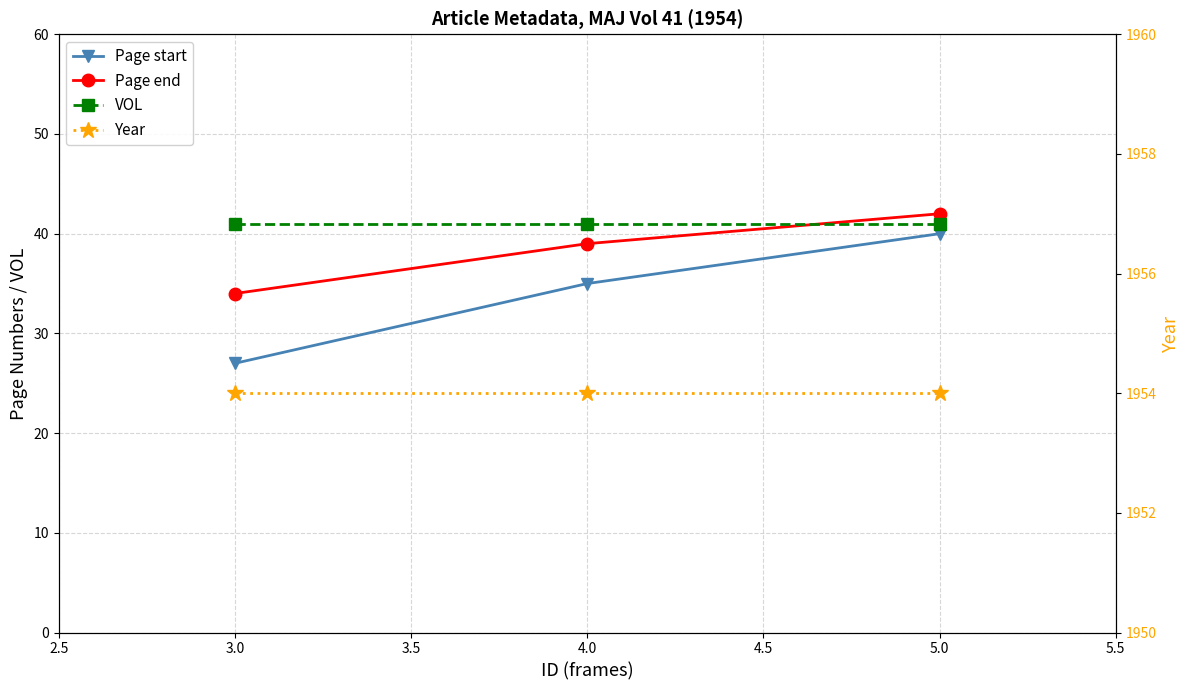

What is the value of the Page start point at the 2nd from the left?

35